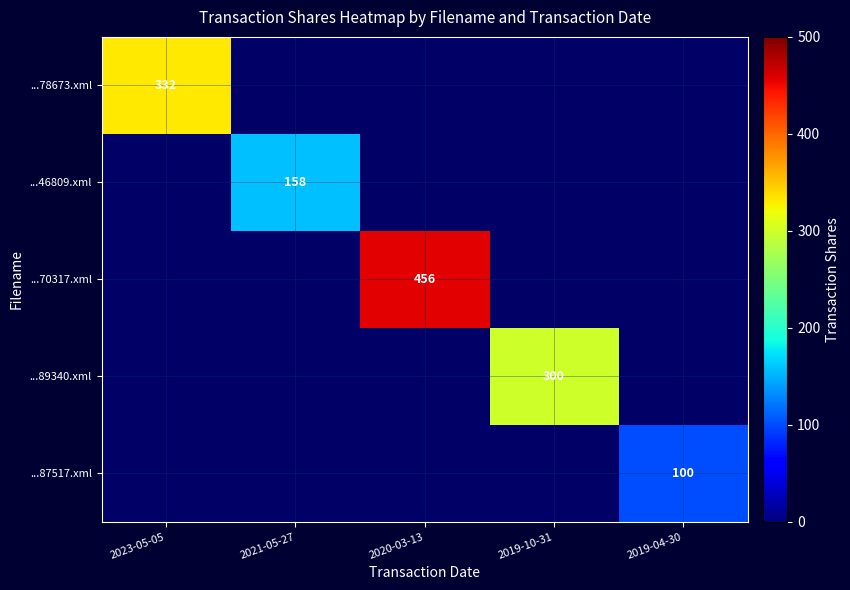

The value of ...70317.xml at 2020-03-13 is 726.7. True or false?

False